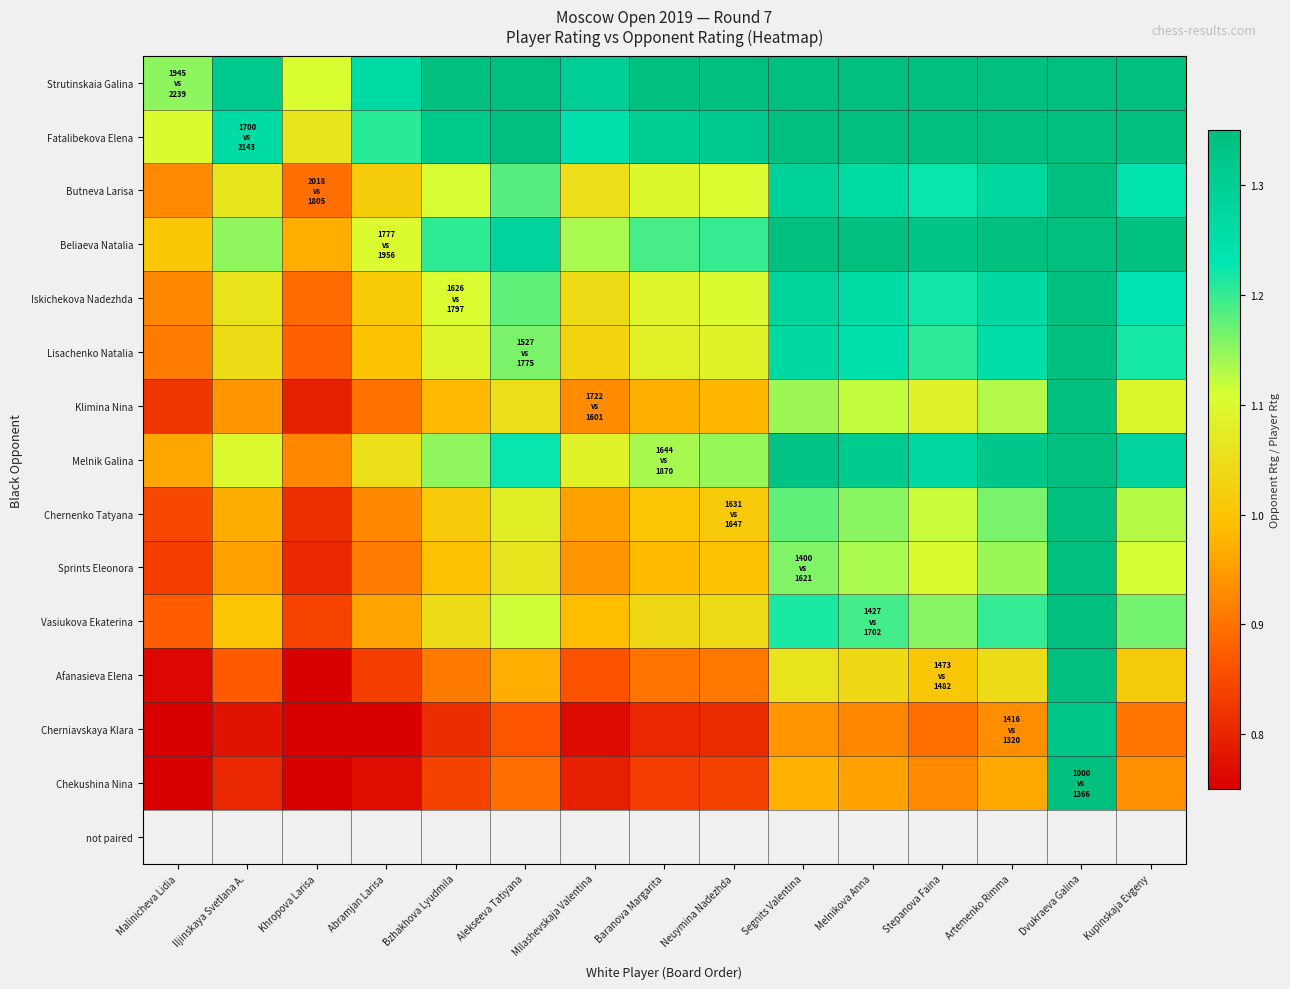

Between Milashevskaja Valentina and Segnits Valentina, which is larger?

Segnits Valentina